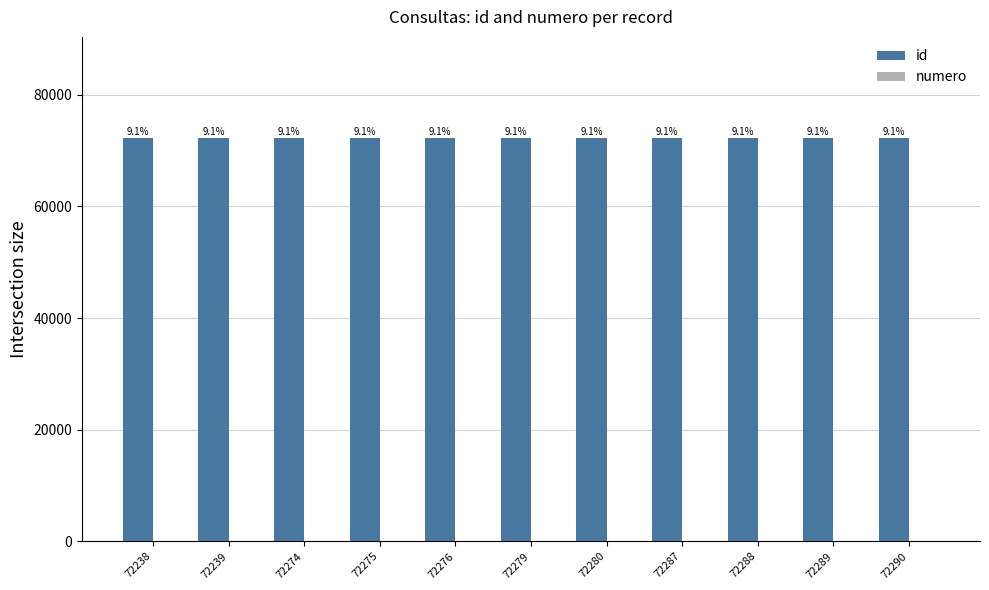

Which series has the largest total across all categories?

id